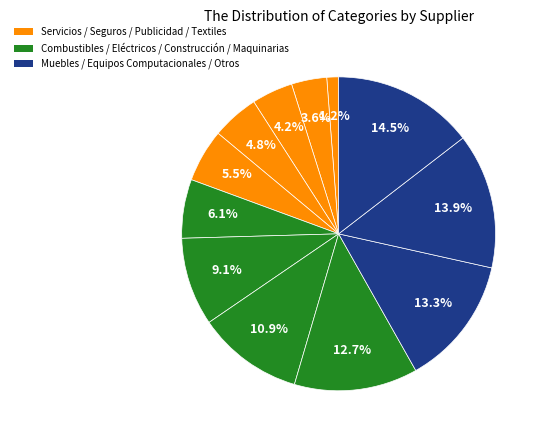

How many segments does this pie chart have?

12